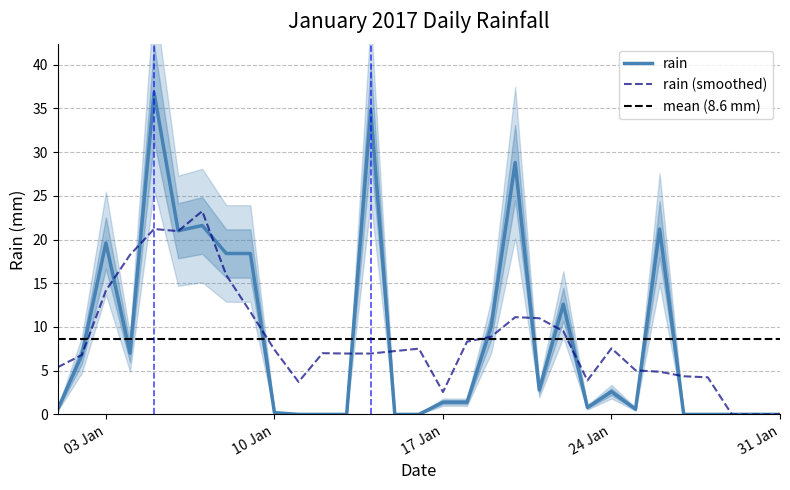

How many points are lower than both their immediate neighbors (excluding endpoints)?

5